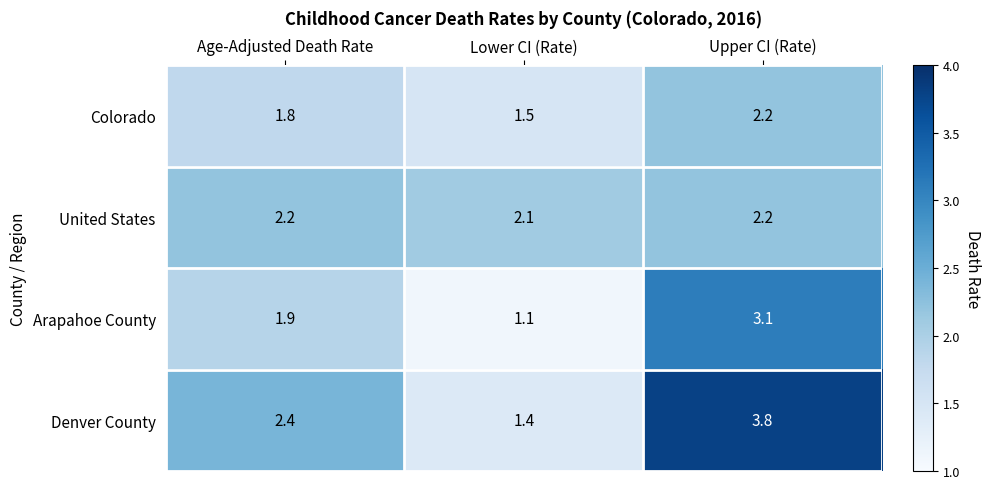

What is the difference between the second highest and minimum values in the Colorado series?

0.3